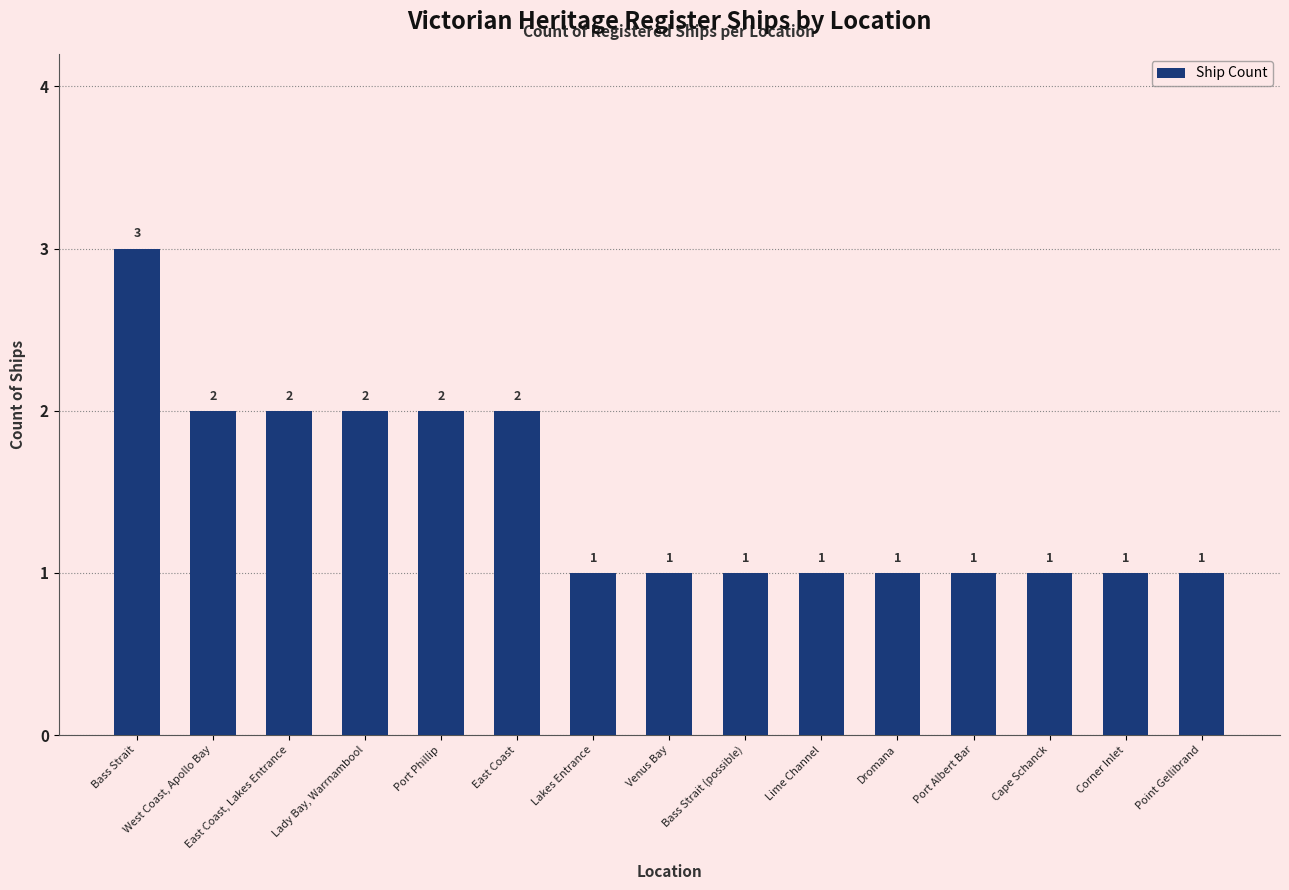

Between Port Phillip and Lime Channel, which is larger?

Port Phillip